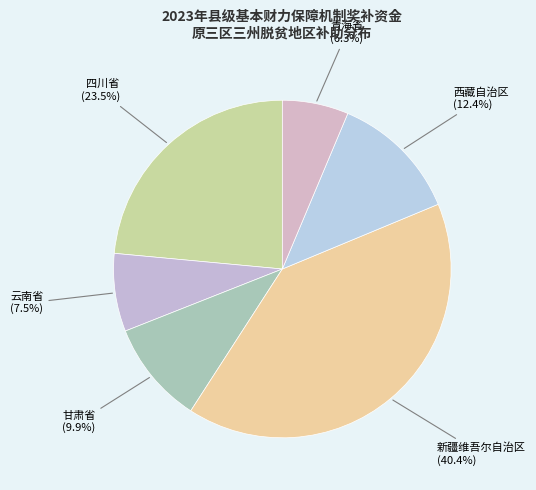

How many segments does this pie chart have?

6